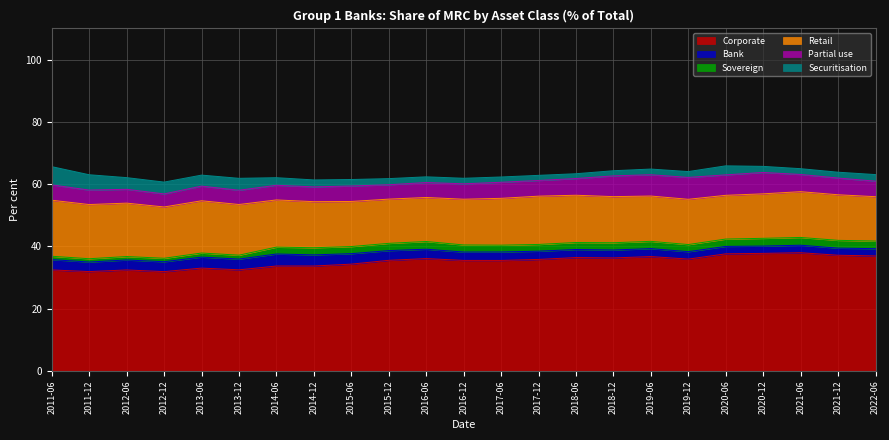

In Sovereign, how many points are lower than both neighbors (excluding endpoints)?

5